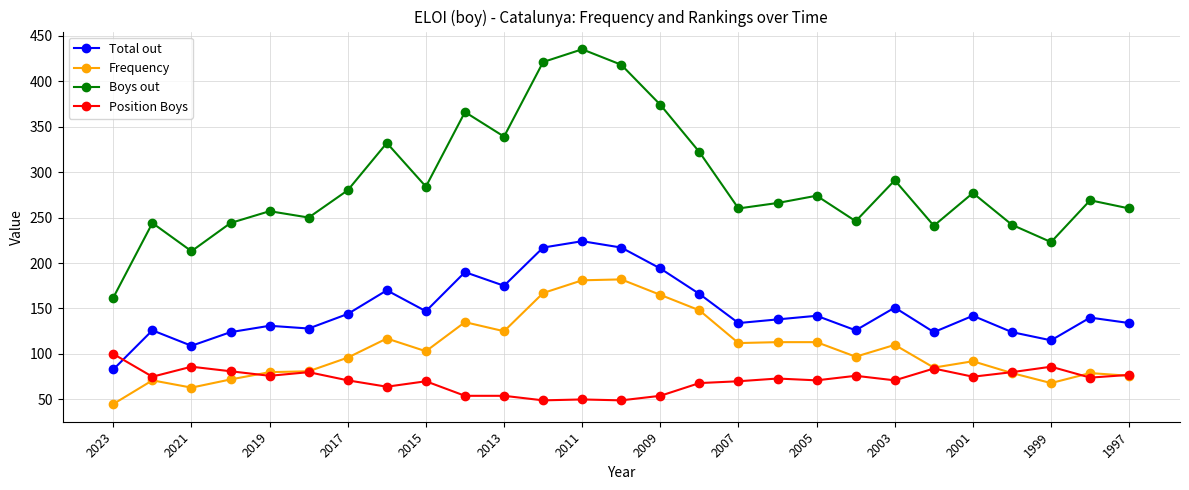

What is the minimum value shown in the chart?

45